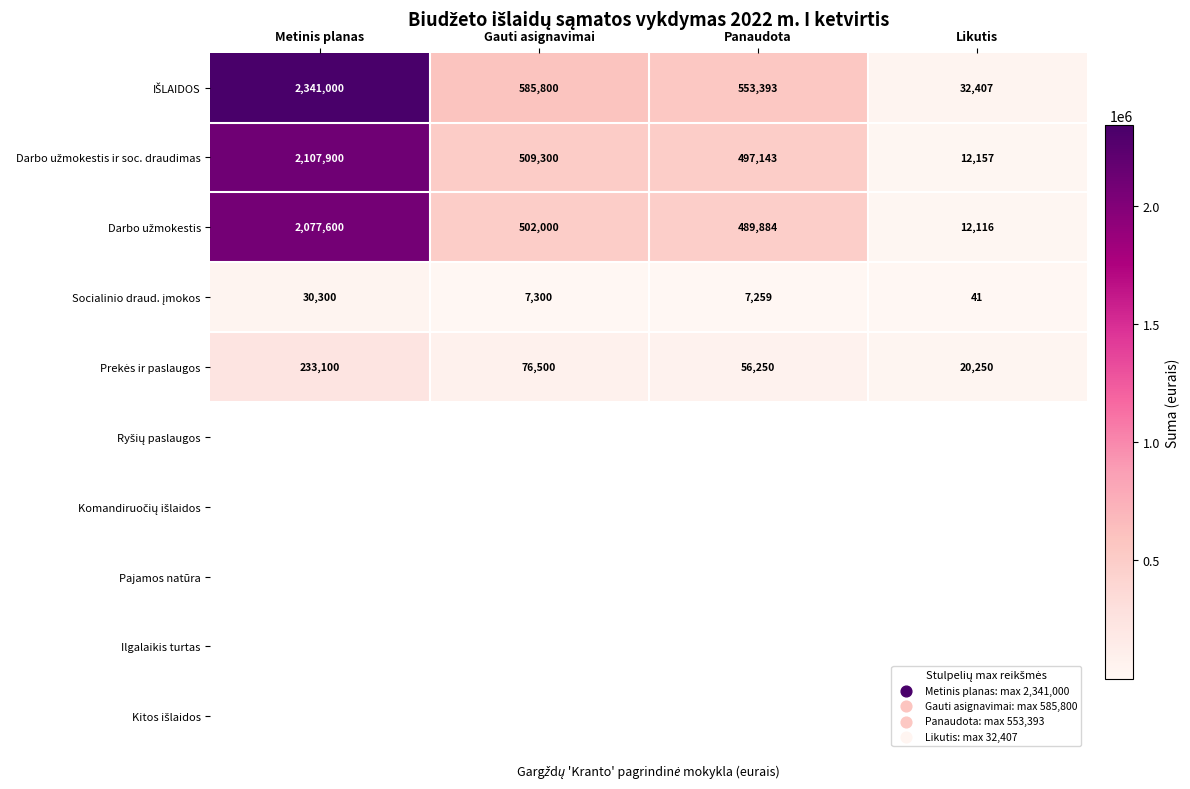

List the labels in order of Ryšių paslaugos value, largest first.

Metinis planas, Gauti asignavimai, Panaudota, Likutis